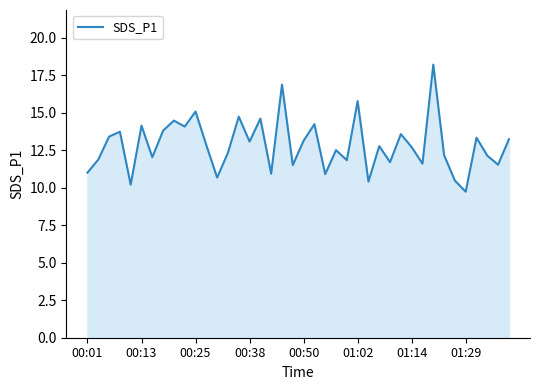

What is the smallest value displayed?

9.7